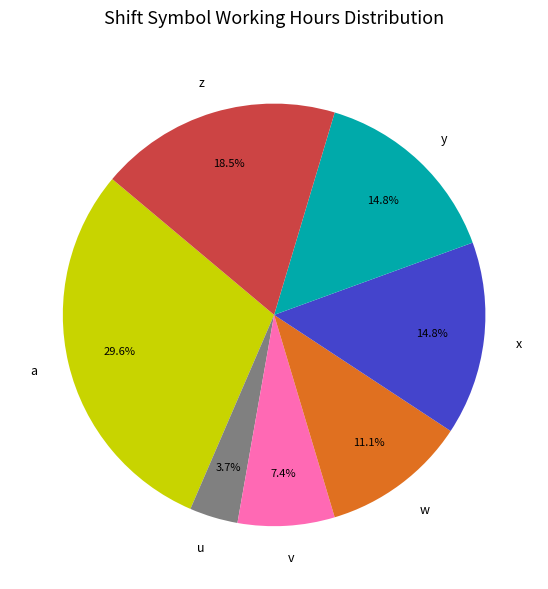

True or false: a accounts for 30% of the total.

True